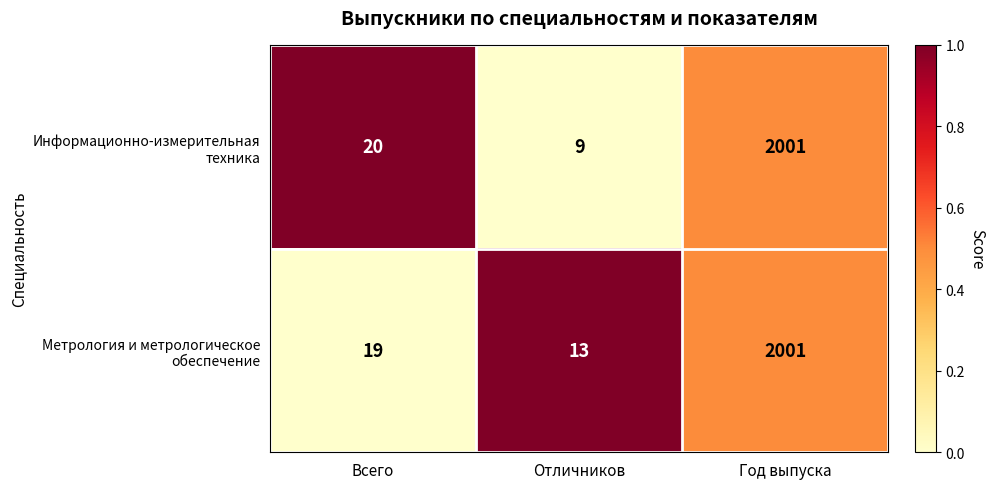

What is the minimum value shown in the chart?

9